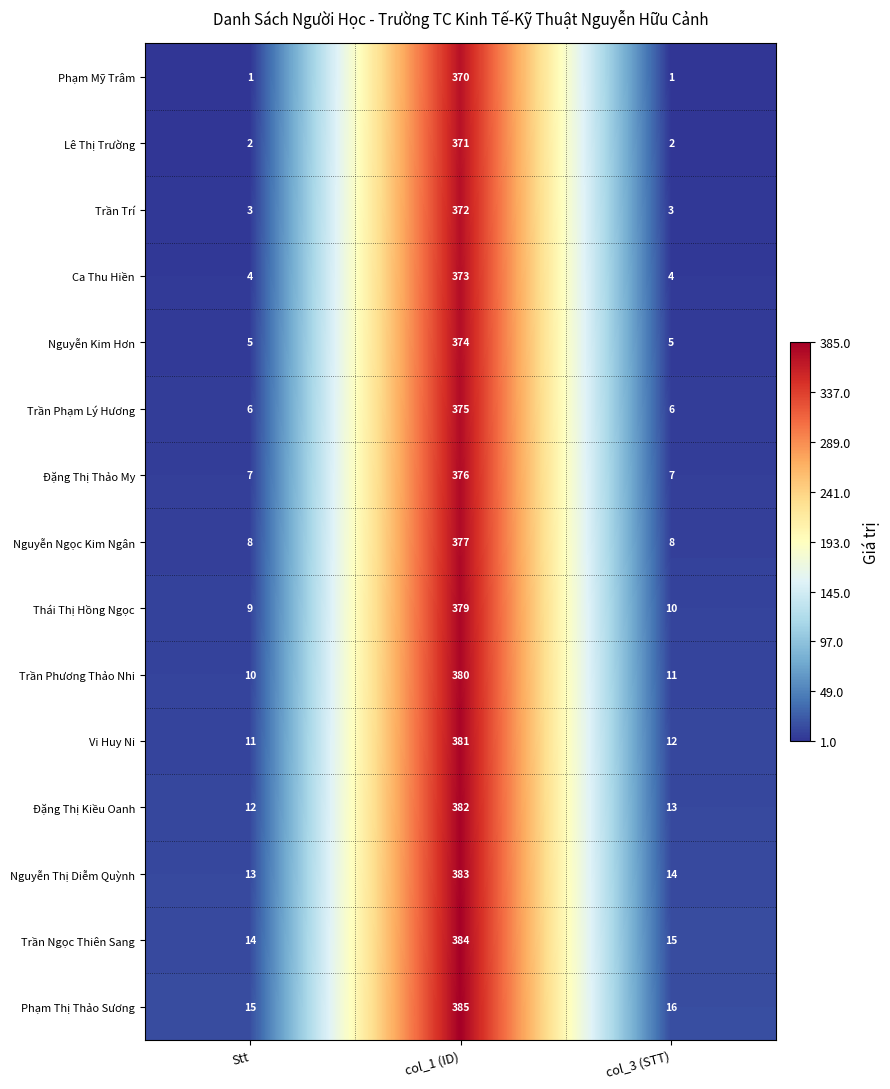

Rank the series at col_3 (STT) from lowest to highest value.

Phạm Mỹ Trâm, Lê Thị Trường, Trần Trí, Ca Thu Hiền, Nguyễn Kim Hơn, Trần Phạm Lý Hương, Đặng Thị Thảo My, Nguyễn Ngọc Kim Ngân, Thái Thị Hồng Ngọc, Trần Phương Thảo Nhi, Vi Huy Ni, Đặng Thị Kiều Oanh, Nguyễn Thị Diễm Quỳnh, Trần Ngọc Thiên Sang, Phạm Thị Thảo Sương